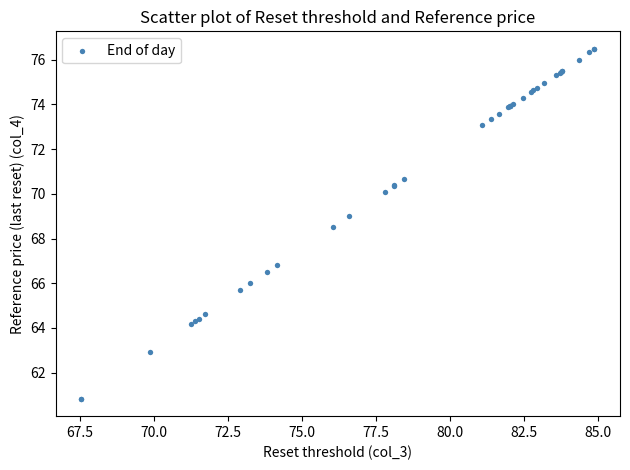

What Y value in the scatter plot is closest to 68?

68.5